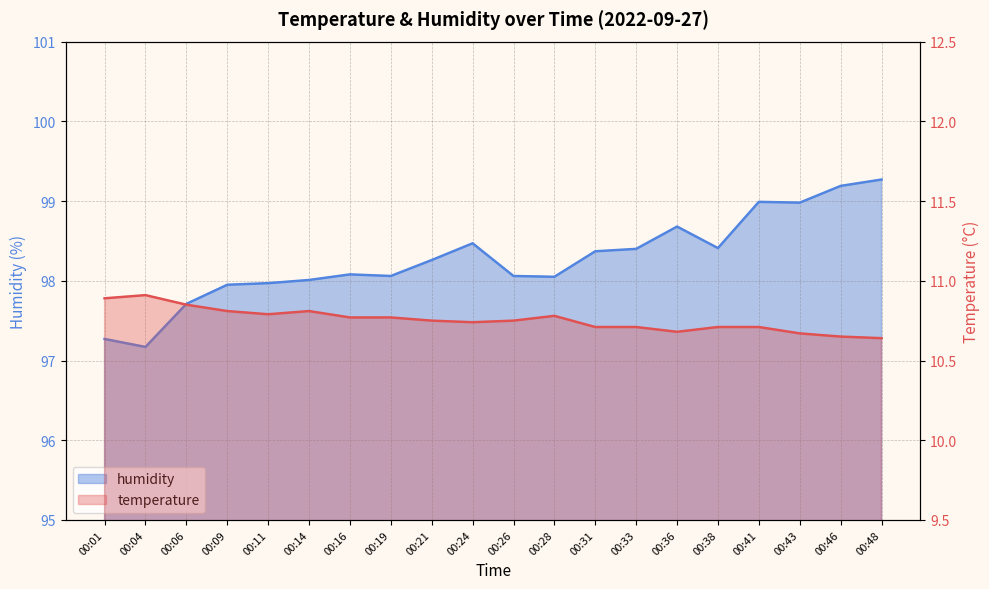

The value of temperature at 00:41 is 10.7. True or false?

True